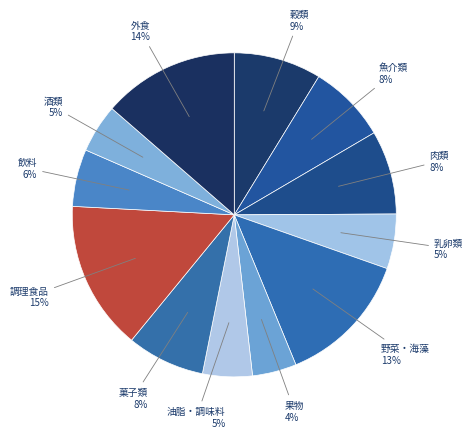

Rank the categories by value from lowest to highest.

果物, 酒類, 油脂・調味料, 乳卵類, 飲料, 菓子類, 魚介類, 肉類, 穀類, 野菜・海藻, 外食, 調理食品